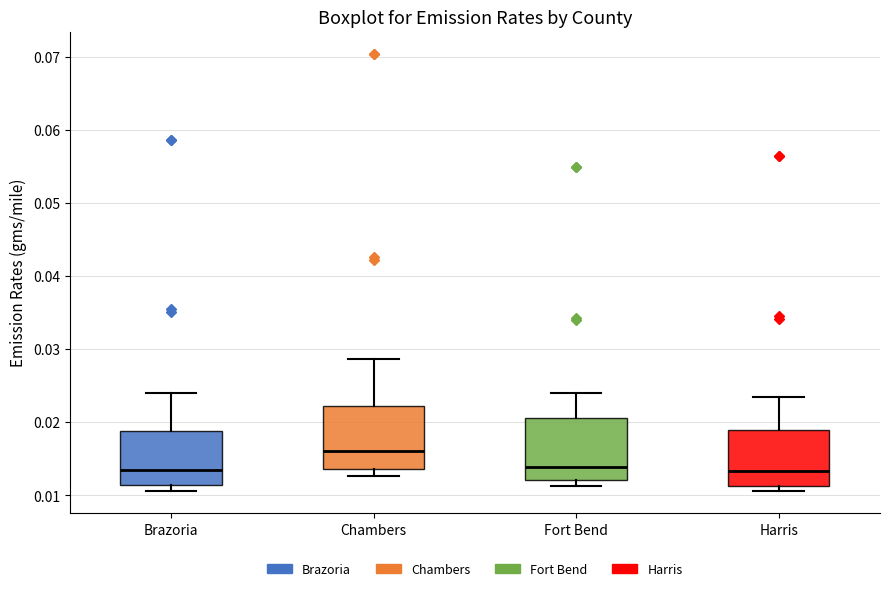

Reading left to right, transcribe this box plot: for each box, give where its median line is, the range the box spans, and where its two whiskers end, as read against the y-axis. The values are not printed on the chart, so give them approximately, as read against the axis.

Brazoria: median 0.013, box 0.011 to 0.019, whiskers 0.011 (just below the box's lower edge) to 0.024
Chambers: median 0.016, box 0.014 to 0.022, whiskers 0.013 to 0.029
Fort Bend: median 0.014, box 0.012 to 0.021, whiskers 0.011 to 0.024
Harris: median 0.013, box 0.011 to 0.019, whiskers 0.011 (just below the box's lower edge) to 0.024